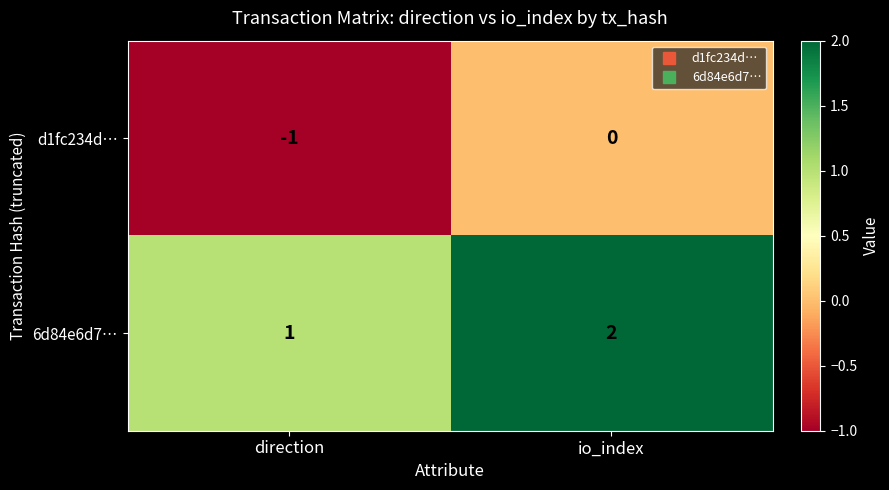

Which series has the largest total across all categories?

6d84e6d7…